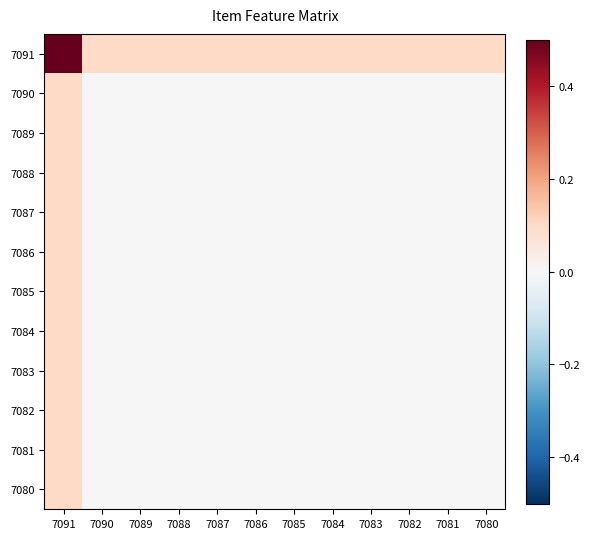

List the series in order of their peak value, lowest first.

7090, 7089, 7088, 7087, 7086, 7085, 7084, 7083, 7082, 7081, 7080, 7091